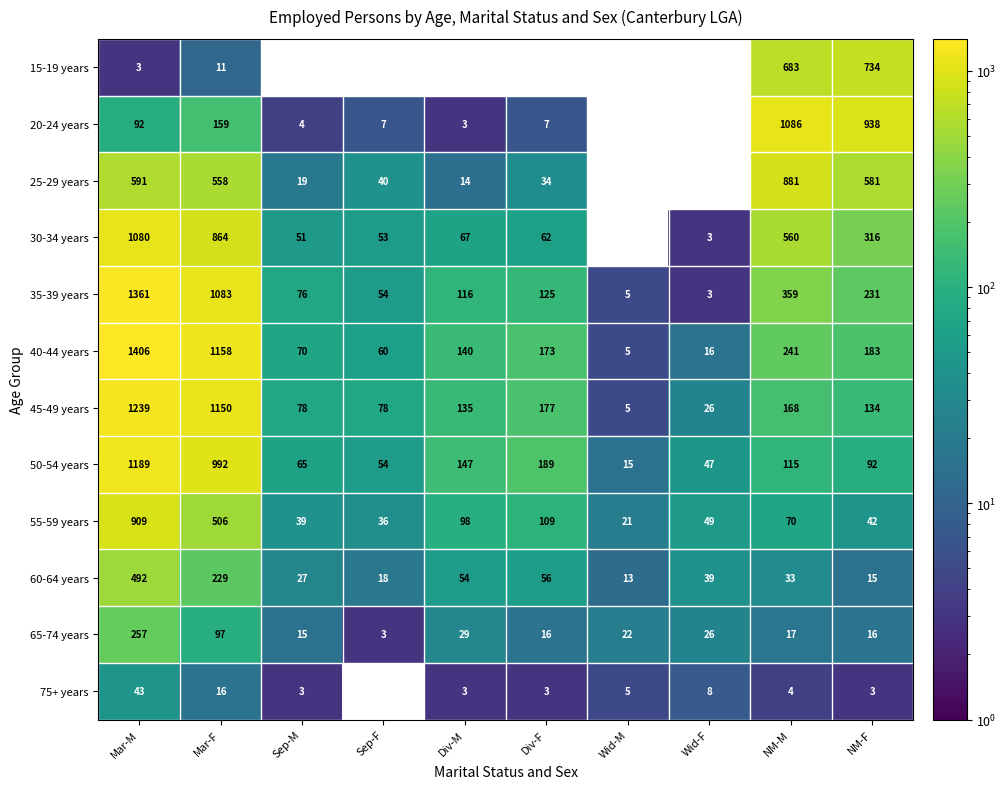

Read the 50-54 years value at NM-F, to the nearest 100.

100